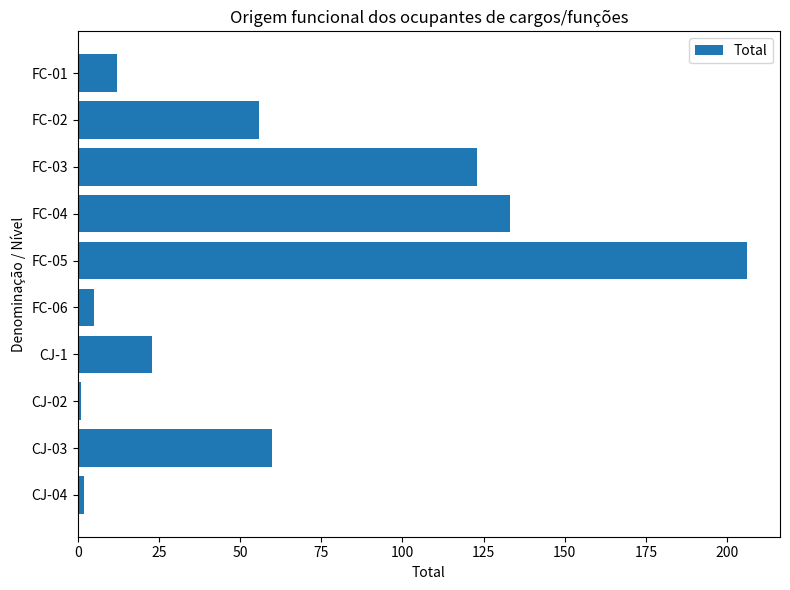

Is it true that the value at CJ-03 is 14?

False